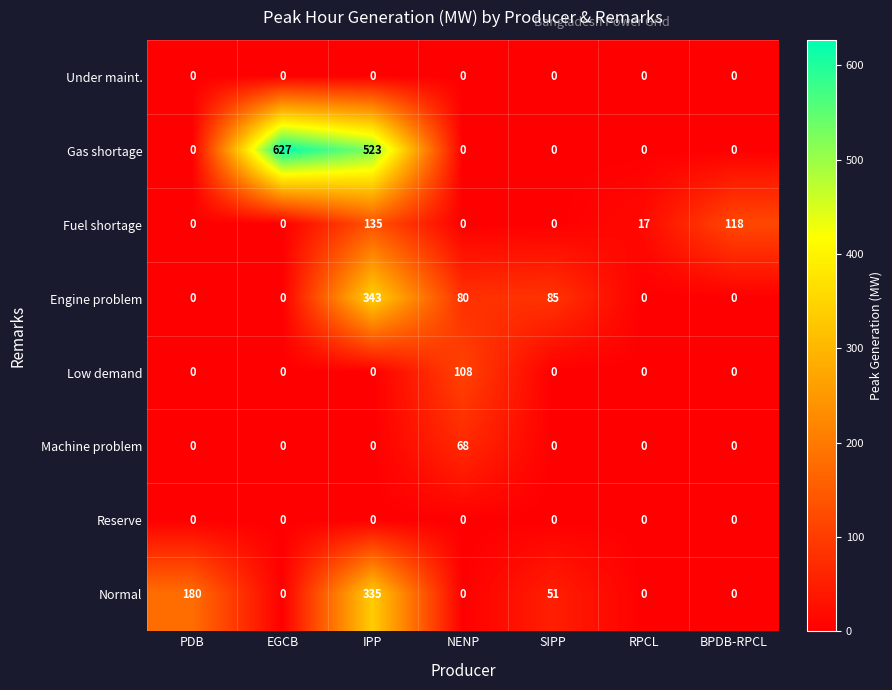

What value does the Low demand series have at NENP?

108